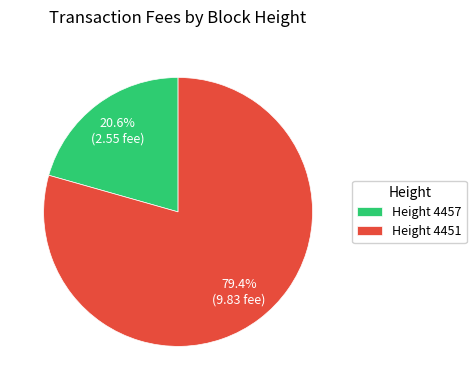

What portion of the pie excludes Height 4457?

79.4%